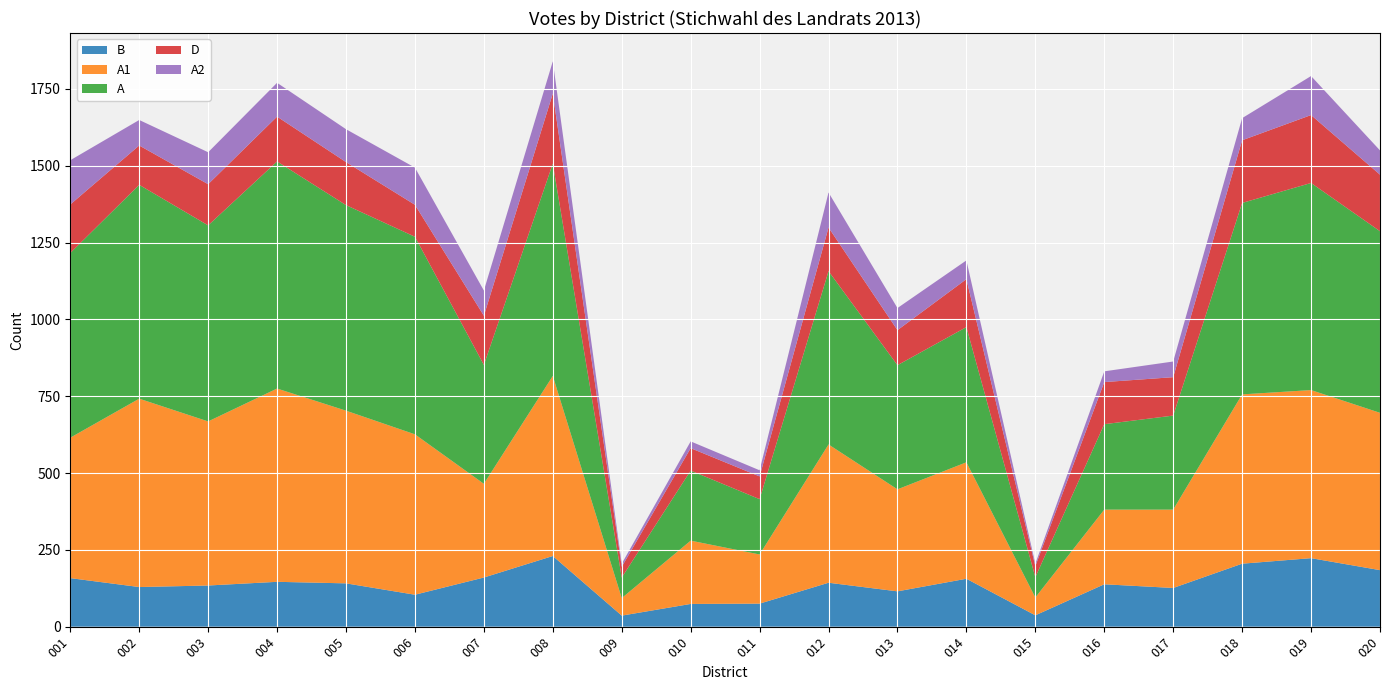

Reading left to right, extract all data points from this chart.

B: 158	129	134	146	141	104	160	230	36	74	75	143	115	156	37	138	126	205	223	184
A1: 457	613	534	629	562	522	305	586	57	206	160	450	332	379	58	243	255	551	547	512
A: 601	696	638	739	669	643	387	691	67	228	180	564	404	440	66	278	306	623	674	591
D: 158	128	134	146	140	104	160	228	35	73	74	142	114	156	36	137	125	204	221	184
A2: 144	83	104	110	107	121	82	105	10	22	20	114	72	61	8	35	51	72	127	79